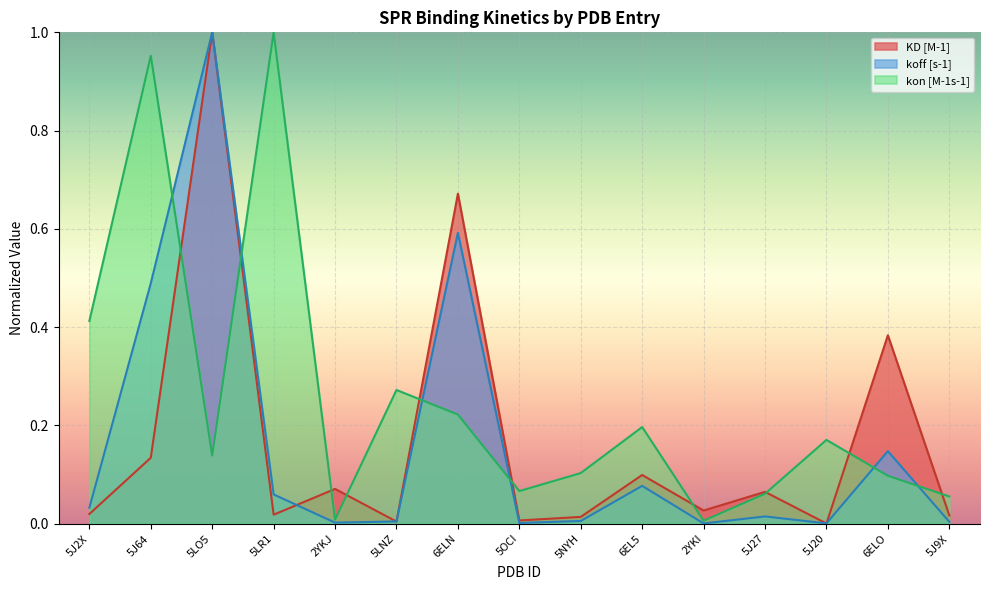

How many lines are shown in the chart?

3